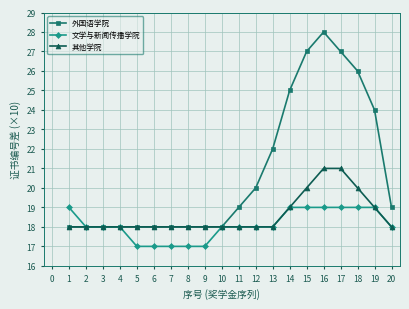

Read the 外国语学院 value at 12.

20